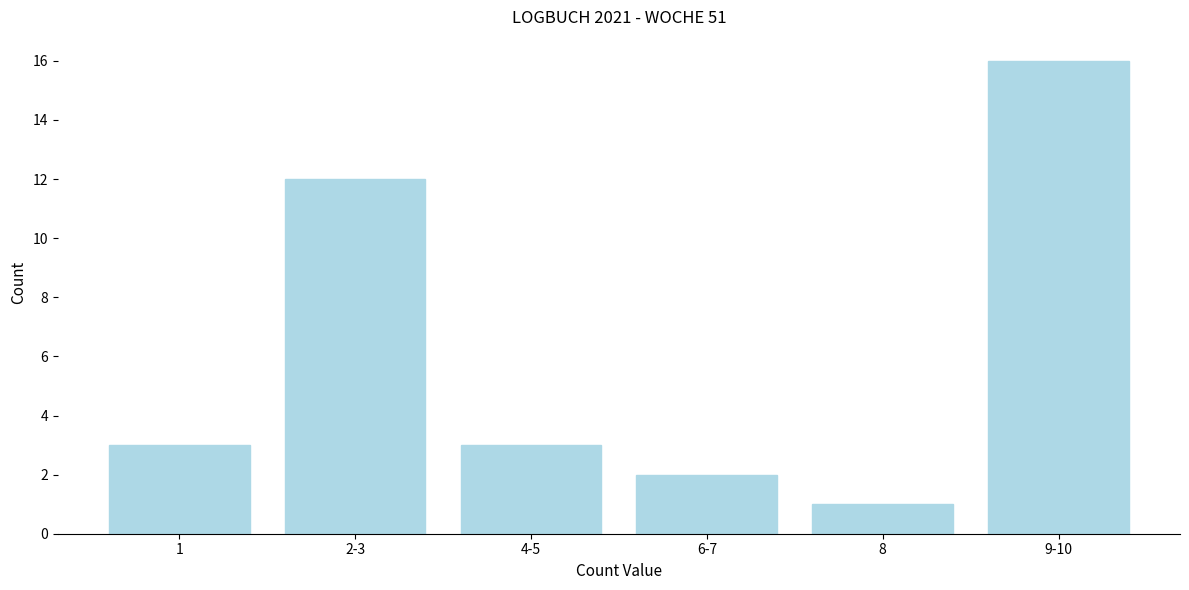

Reading left to right, what are all the values shown in this chart?

3	12	3	2	1	16